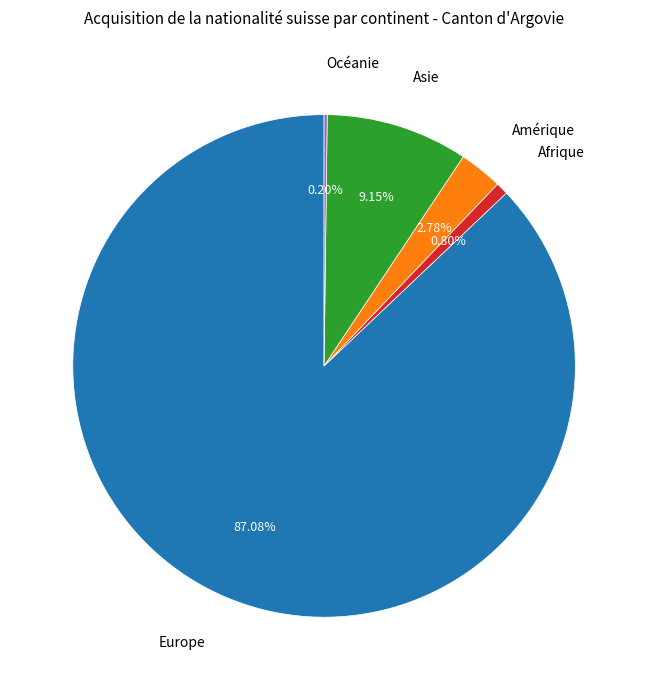

Combined, do Amérique and Europe account for over 50%?

Yes